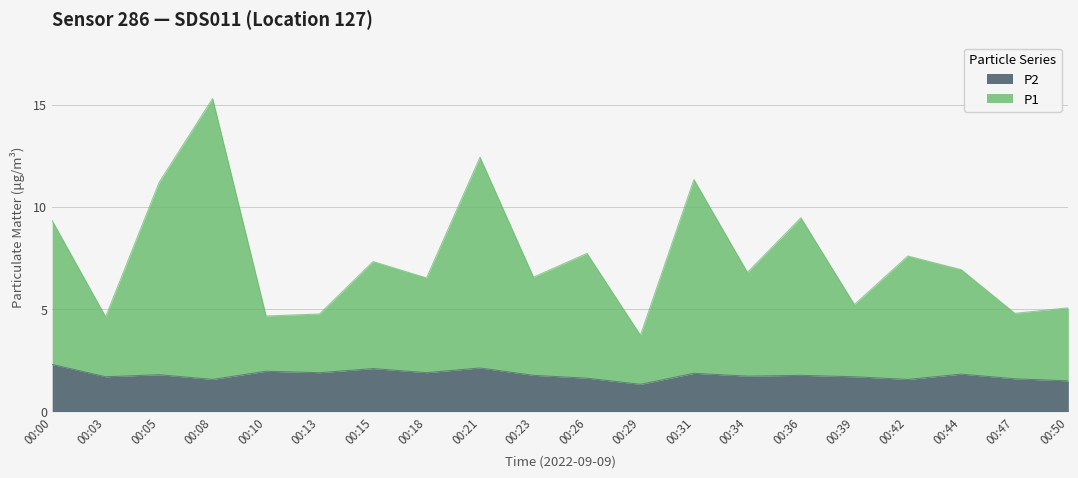

What is the lowest value of the P2 series?

1.3